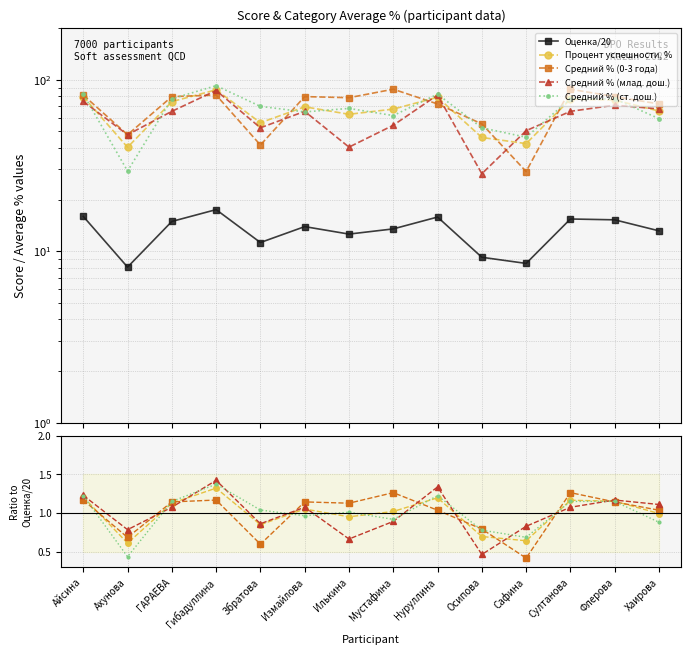

True or false: Процент успешности, % has a value of 1.2 at Айсина.

True